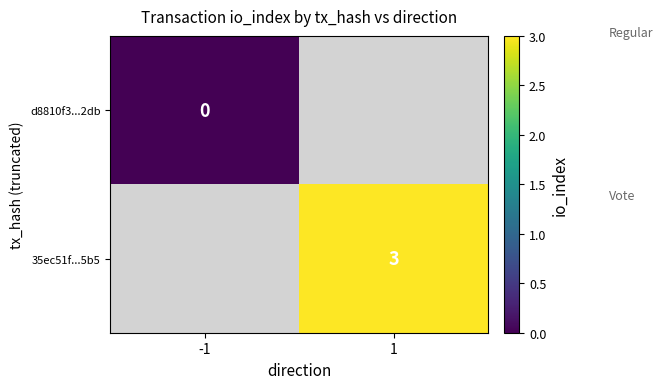

True or false: 35ec51f...5b5 has a value of 2 at 1.

False